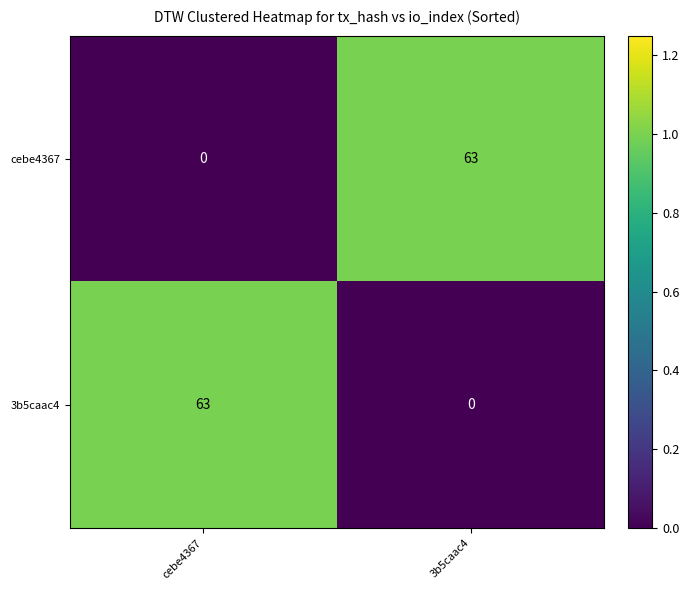

What is the approximate value of cebe4367 at 3b5caac4?

63